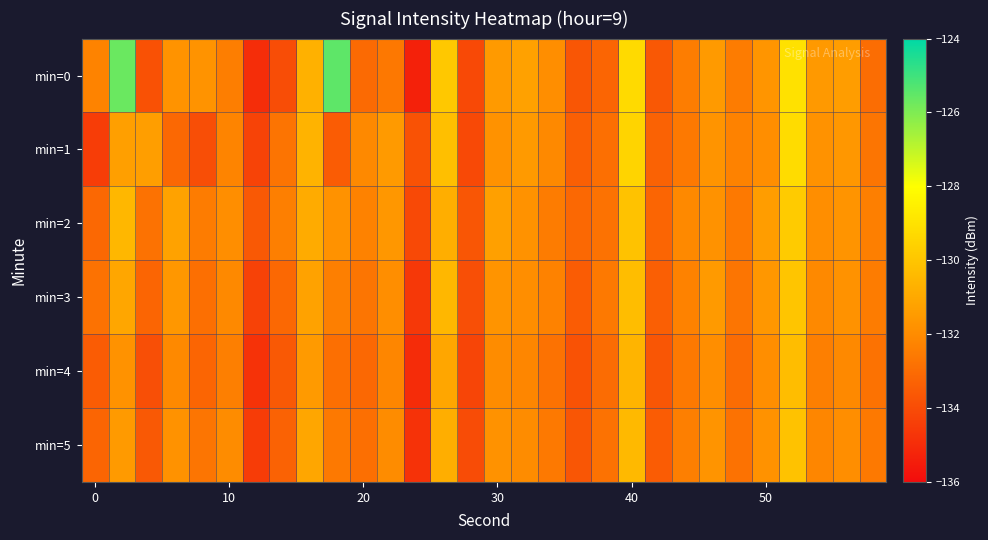

Reading right to left, extract all data points from this chart.

min=0: -133.0	-131.4	-131.5	-129.0	-131.7	-132.5	-131.5	-132.4	-133.6	-129.3	-133.2	-133.7	-131.9	-131.3	-131.5	-134.1	-129.9	-135.3	-132.6	-133.1	-125.5	-130.7	-134.0	-135.0	-132.4	-131.7	-131.7	-133.8	-125.7	-132.3
min=1: -132.7	-131.6	-131.8	-129.2	-131.9	-132.3	-131.7	-132.6	-133.3	-129.5	-132.9	-133.4	-132.1	-131.5	-131.8	-134.1	-130.2	-133.8	-131.5	-132.1	-133.5	-130.6	-132.7	-134.3	-132.2	-133.9	-133.1	-131.3	-131.3	-134.5
min=2: -132.4	-131.7	-131.9	-129.8	-131.4	-132.6	-131.8	-132.1	-133.2	-130.1	-132.8	-133.1	-132.5	-131.8	-131.3	-133.7	-130.8	-134.1	-131.6	-132.3	-131.8	-130.9	-132.4	-133.6	-131.9	-132.5	-131.2	-132.8	-130.5	-133.1
min=3: -132.5	-131.8	-132.1	-130.0	-131.6	-132.7	-131.5	-132.3	-133.4	-130.3	-132.6	-133.5	-132.3	-131.9	-131.7	-133.9	-130.5	-134.6	-131.9	-132.7	-132.4	-131.2	-133.1	-134.3	-132.1	-132.9	-131.6	-133.2	-131.1	-132.8
min=4: -132.8	-132.1	-132.4	-130.3	-131.9	-133.0	-131.9	-132.6	-133.7	-130.6	-133.0	-133.8	-132.8	-132.2	-132.0	-134.2	-131.1	-135.0	-132.2	-133.1	-132.9	-131.5	-133.6	-134.8	-132.4	-133.2	-132.1	-133.9	-131.8	-133.5
min=5: -132.6	-131.9	-132.2	-130.1	-131.8	-132.8	-131.7	-132.4	-133.5	-130.4	-132.8	-133.7	-132.6	-132.0	-131.8	-134.0	-130.8	-134.8	-132.0	-132.9	-132.6	-131.1	-133.3	-134.5	-132.0	-132.7	-131.8	-133.6	-131.5	-133.2